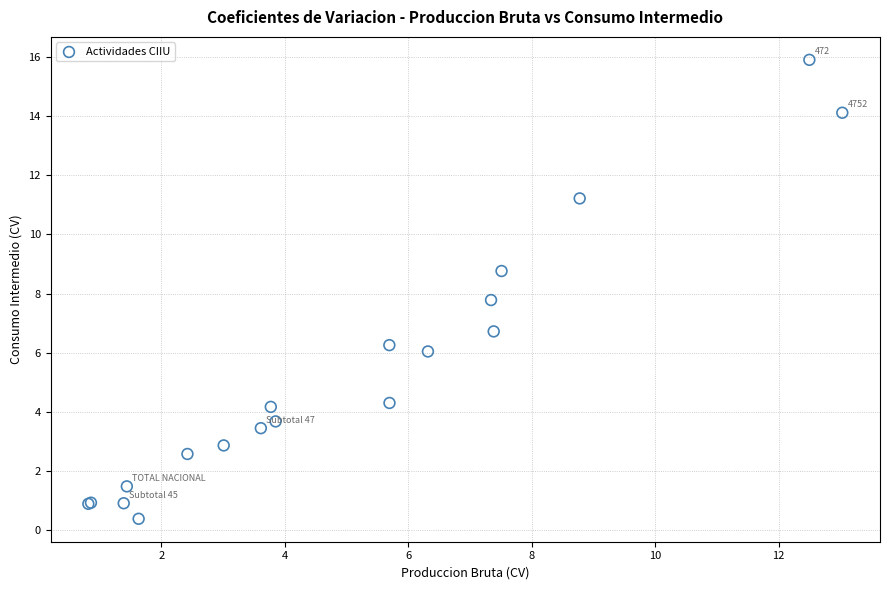

What Y value in the scatter plot is closest to 8?

7.8